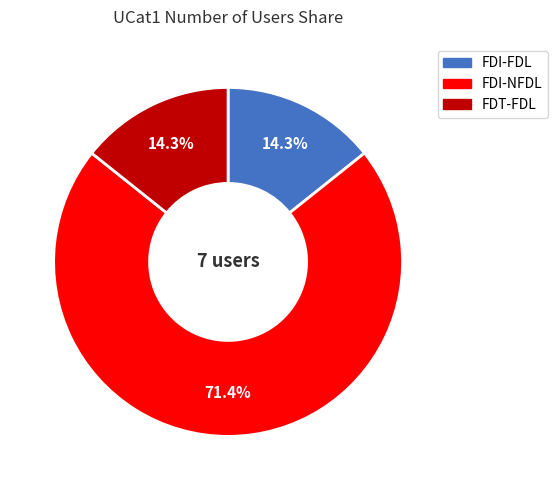

To the nearest percent, what is the average slice percentage?

33%